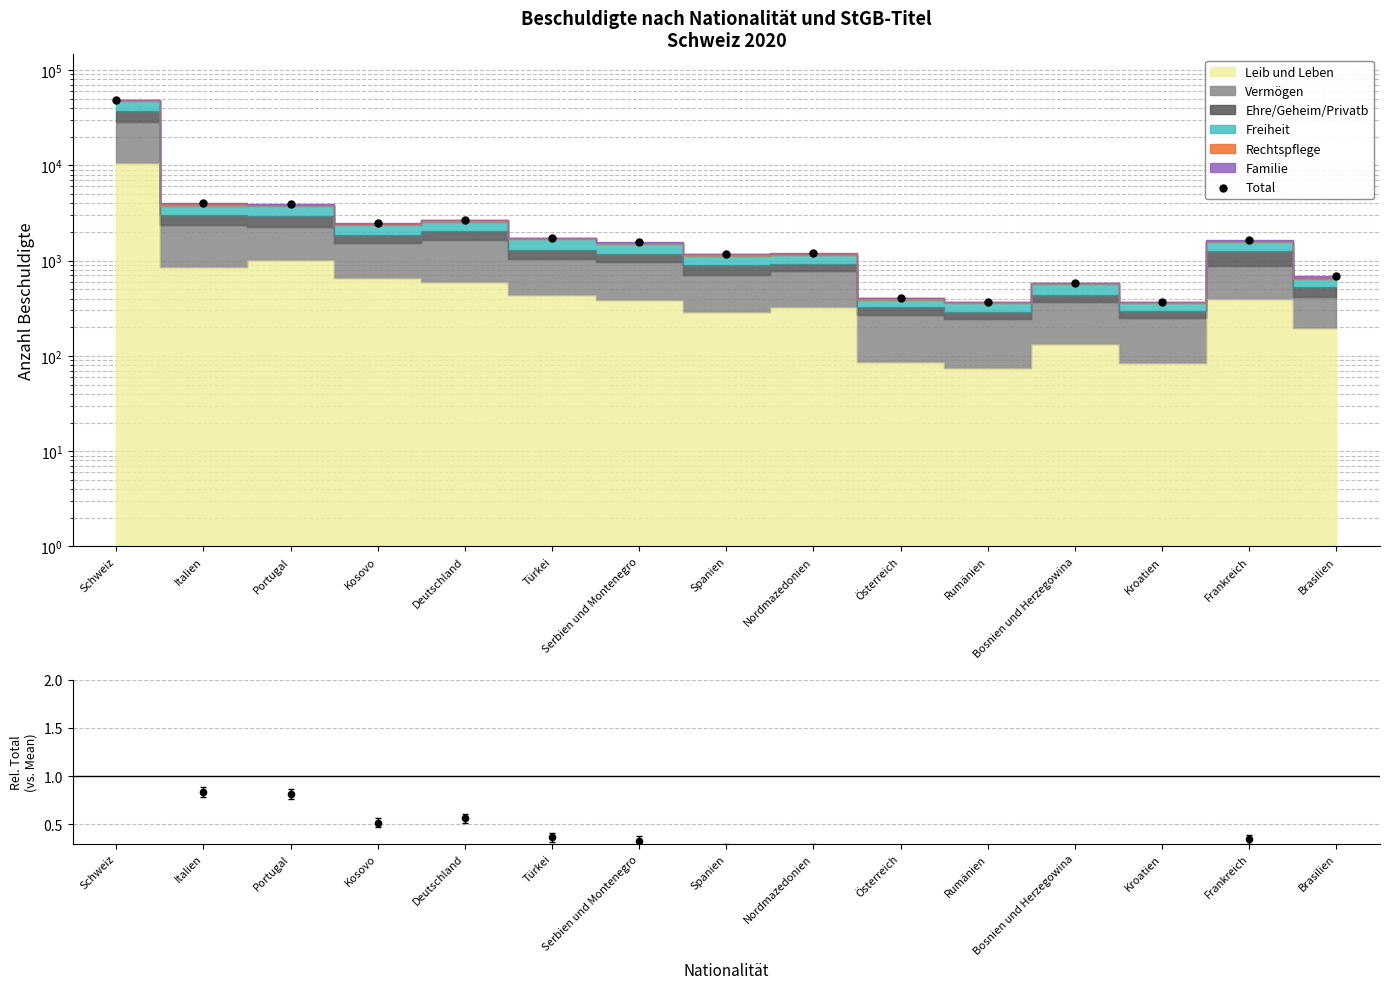

Which series contains the highest Y value?

Total